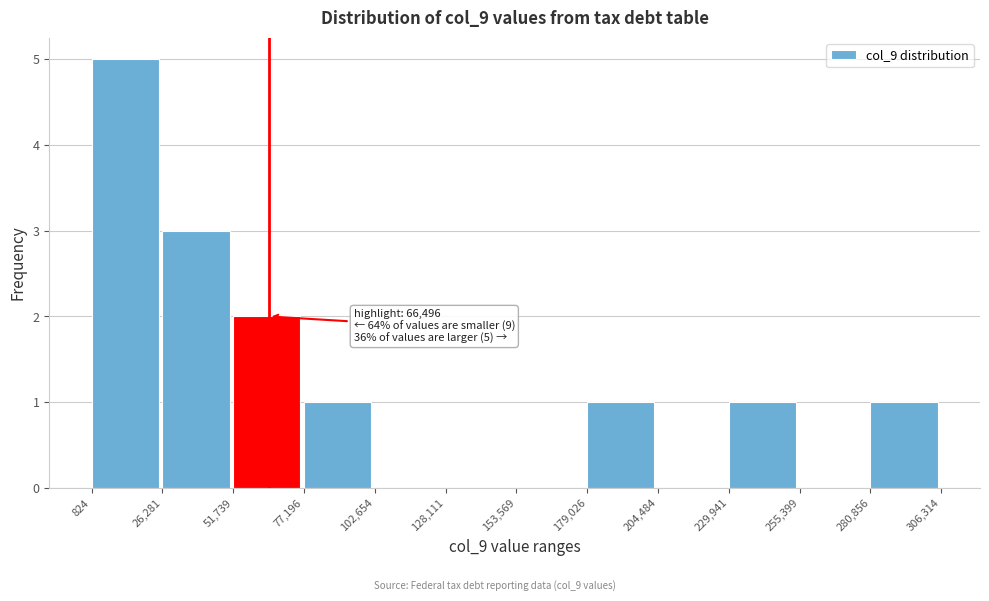

Which range on the x-axis has the tallest bar?

824 to 26,281